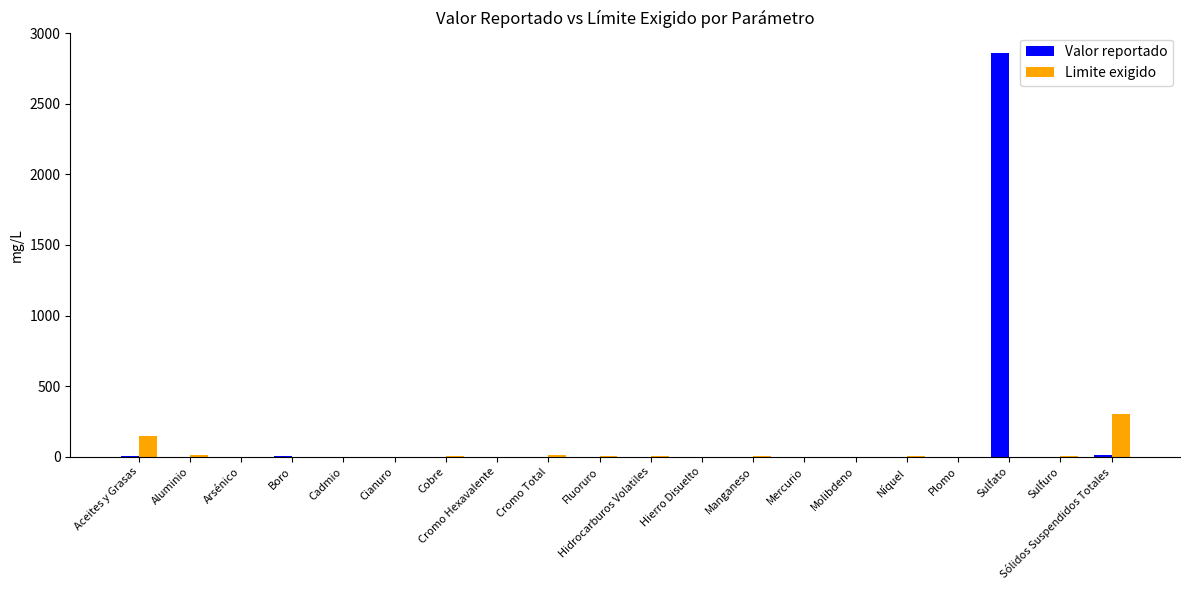

How many groups of bars are there?

20